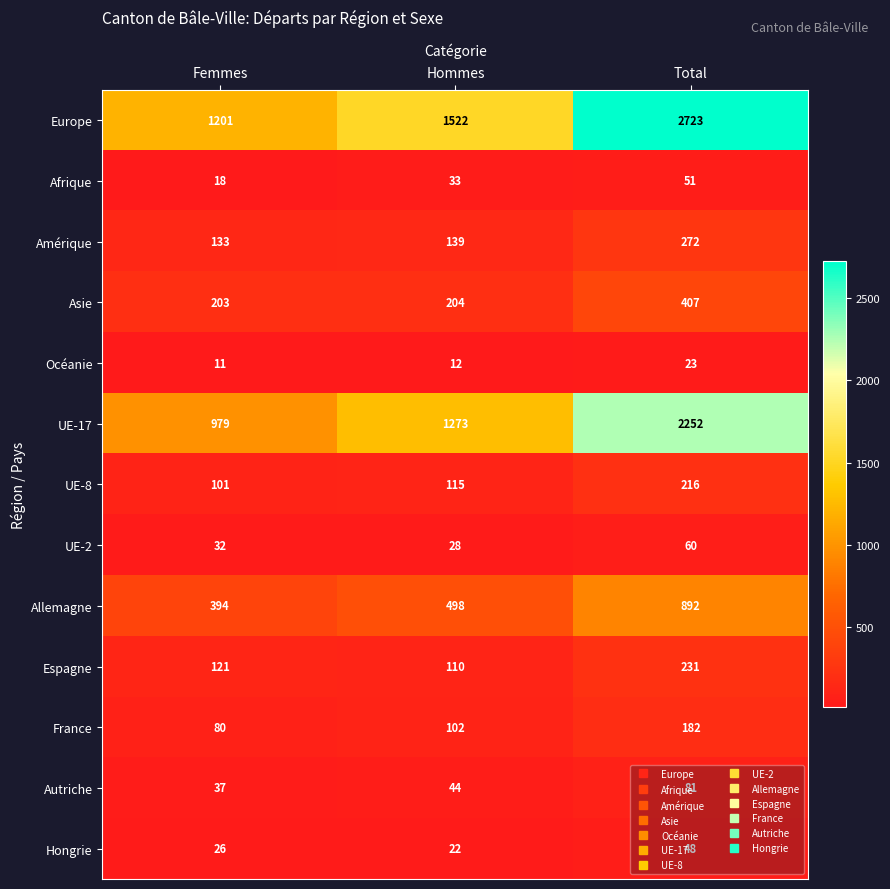

Read the Océanie value at Hommes.

12